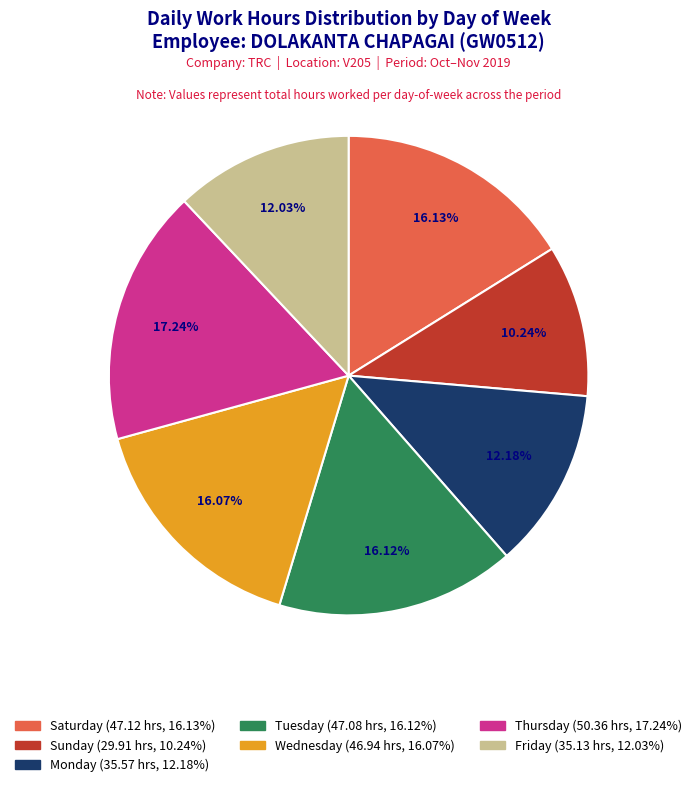

How many segments does this pie chart have?

7